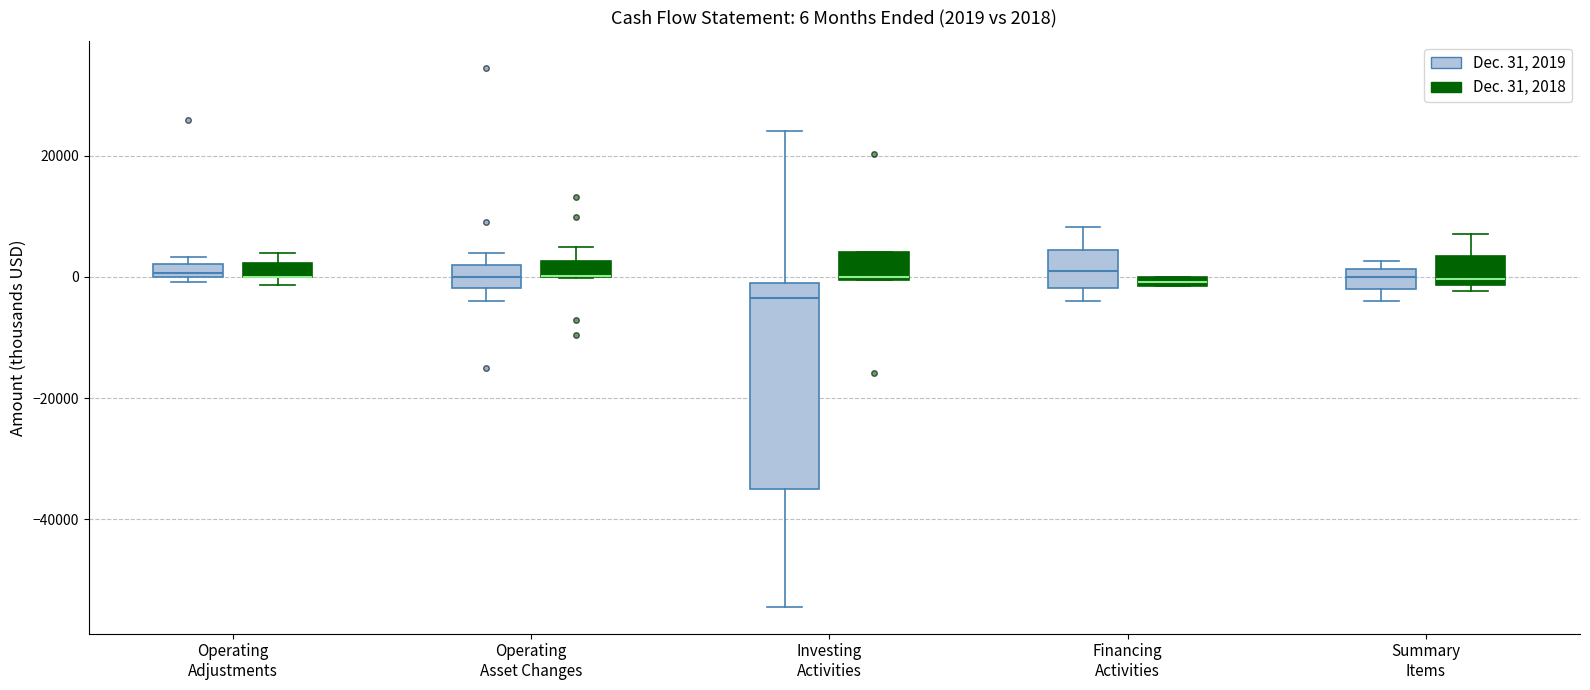

Comparing the boxes themselves (not the whiskers), which one is the tallest?

Investing Activities (Dec. 31, 2019)